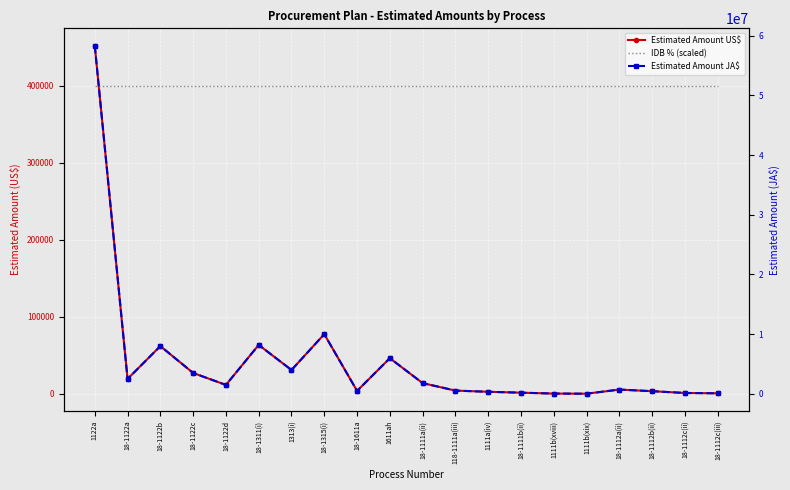

True or false: Estimated Amount US$ and Estimated Amount JA$ intersect in this chart.

False